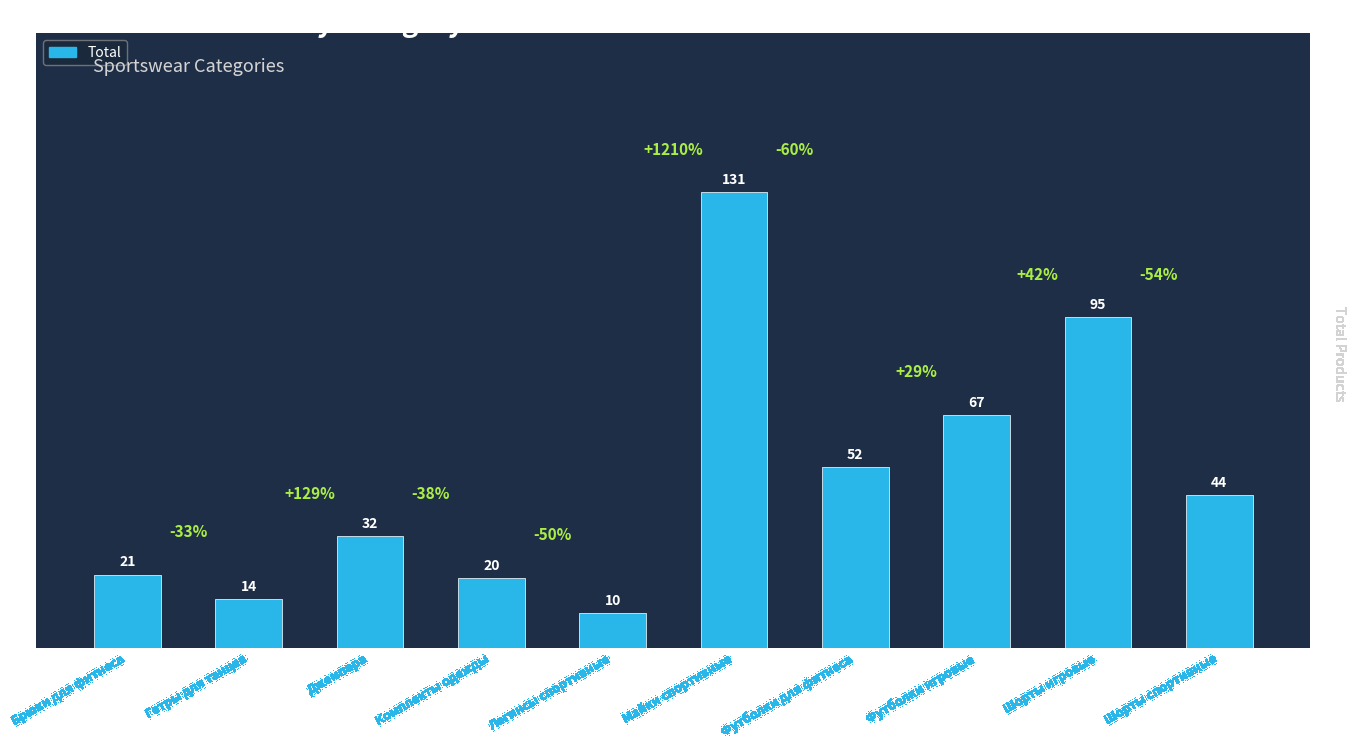

At which label does the data first exceed 44?

Майки спортивные